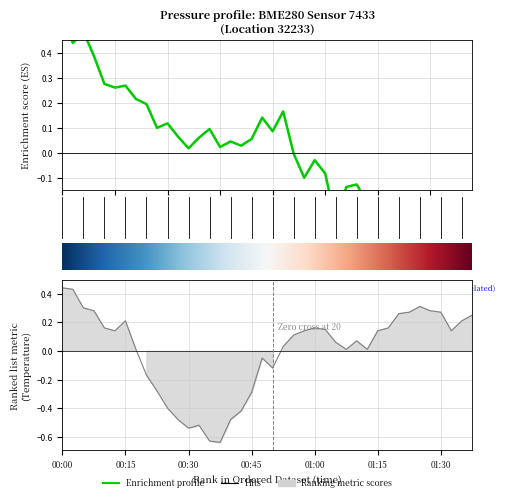

What is the difference between the second highest and second lowest values in the pressure series?

0.9